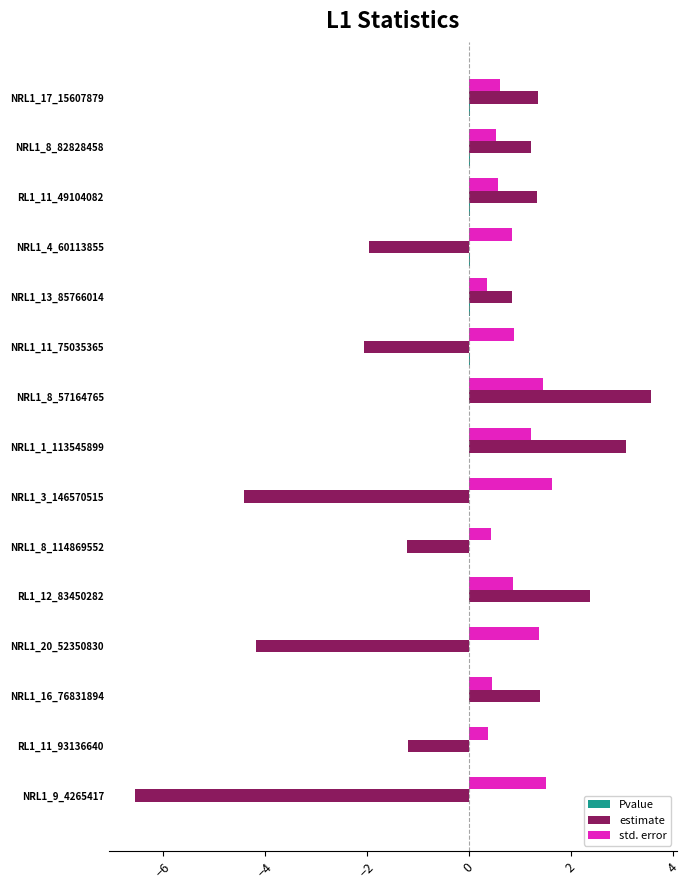

The value of estimate at NRL1_3_146570515 is -2.4. True or false?

False